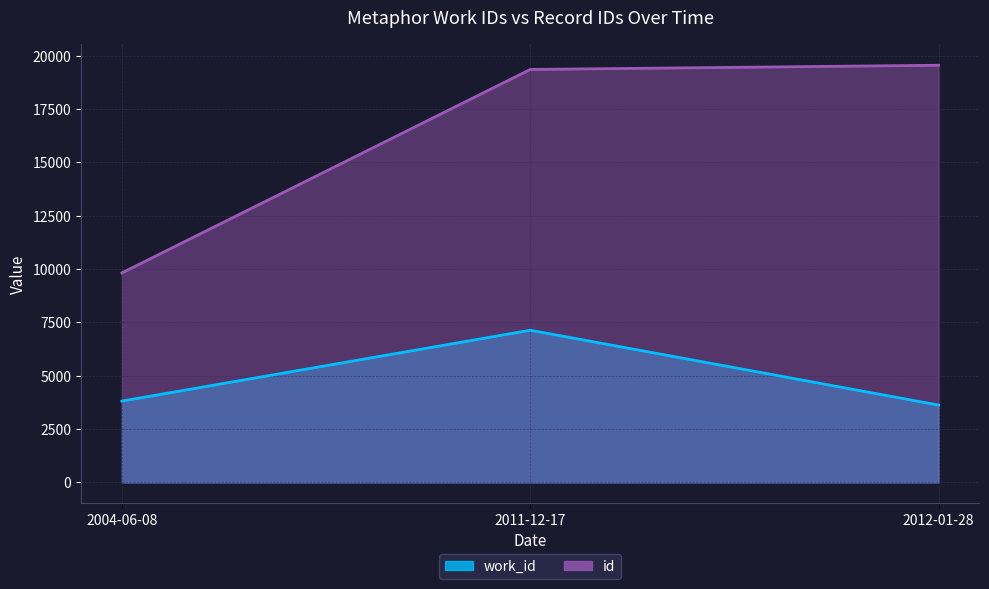

What position from the right is 2004-06-08?

3